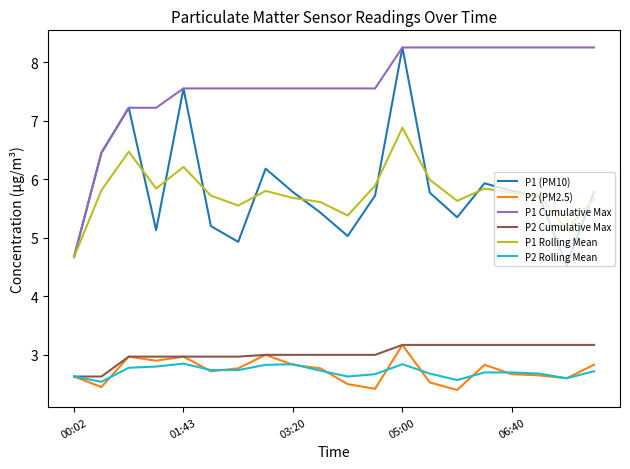

What is the lowest value of the P2 Cumulative Max series?

2.6